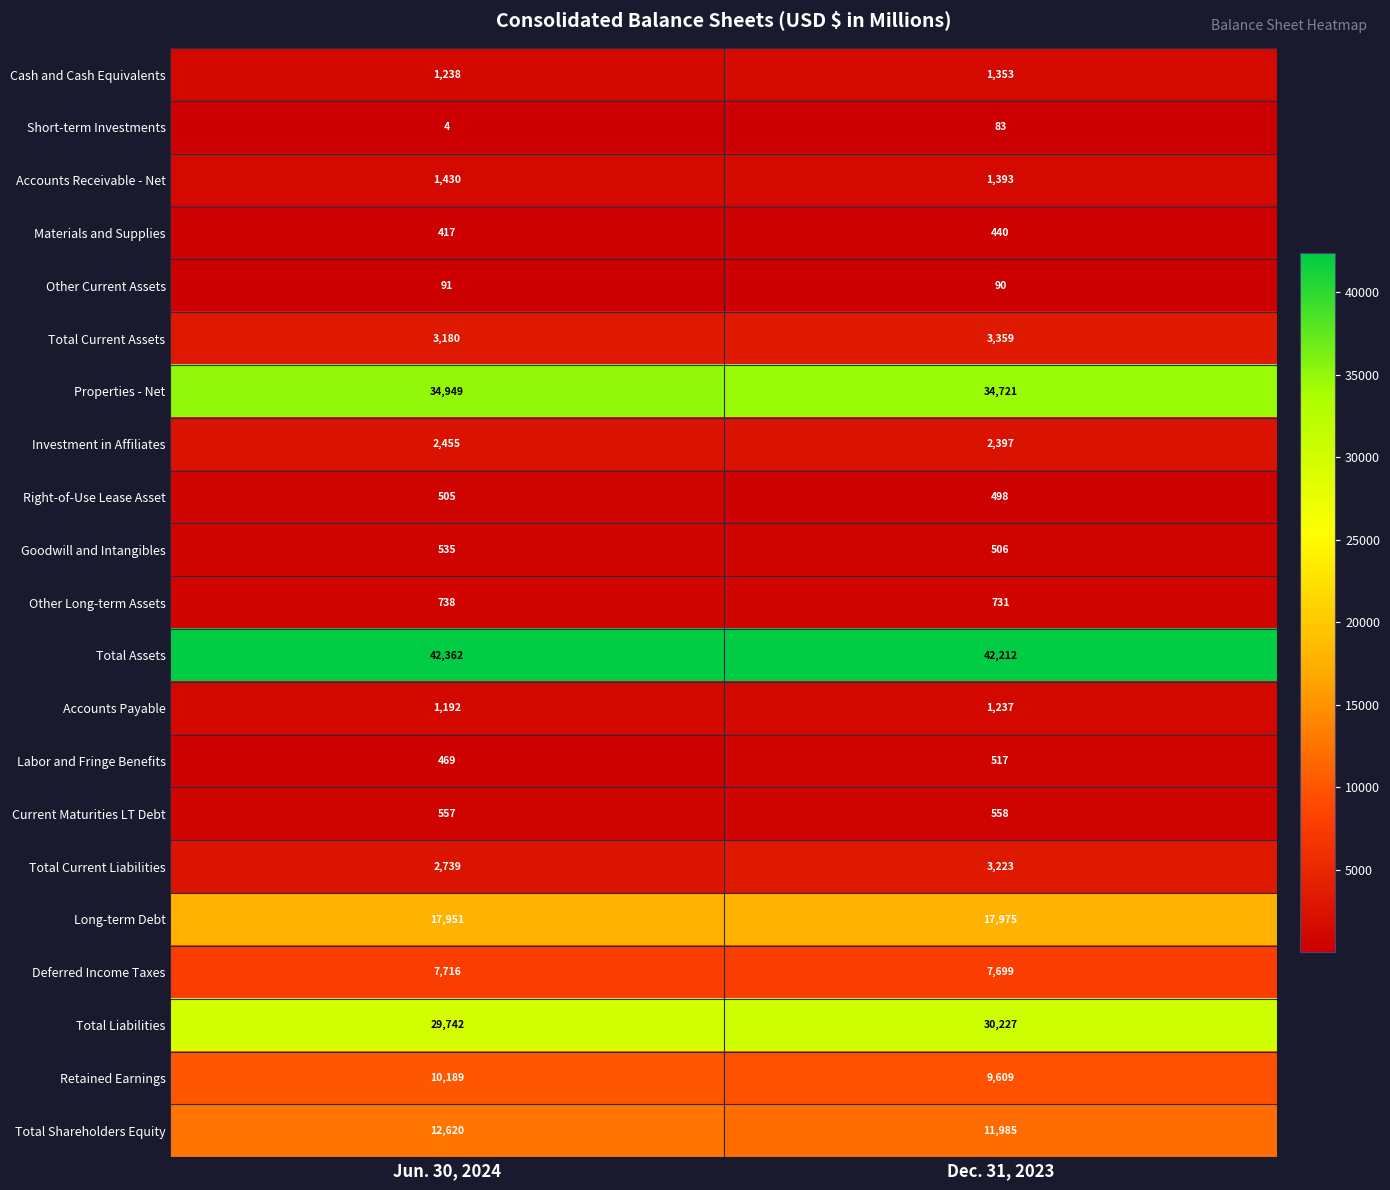

Which series has the largest total across all categories?

Total Assets